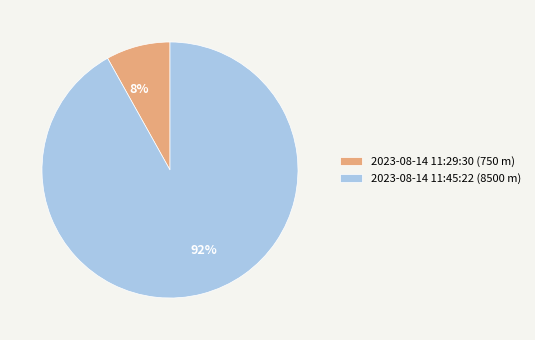

Combined, do 2023-08-14 11:29:30 (750 m) and 2023-08-14 11:45:22 (8500 m) account for over 50%?

Yes